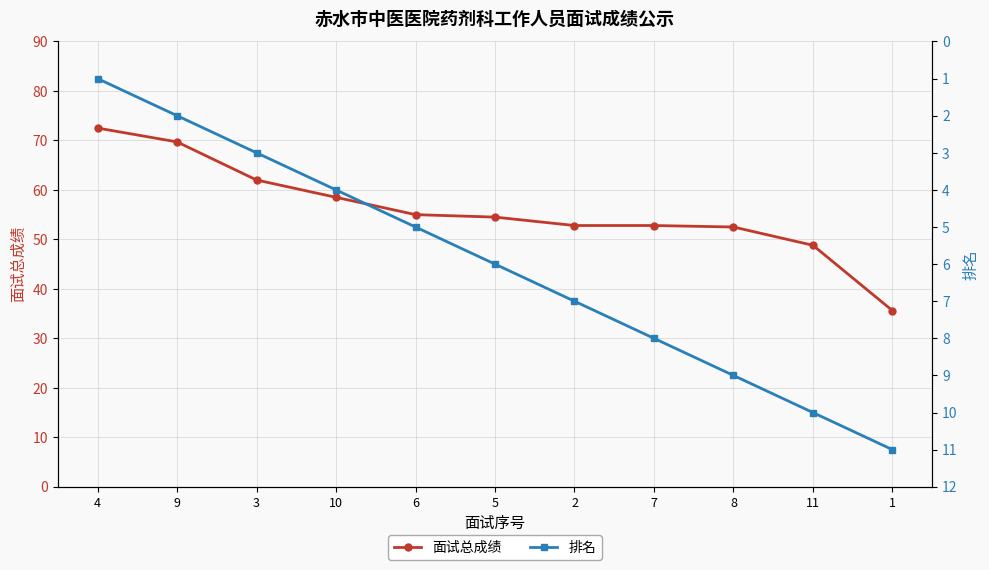

Rank the series by their maximum value, from lowest to highest.

排名, 面试总成绩